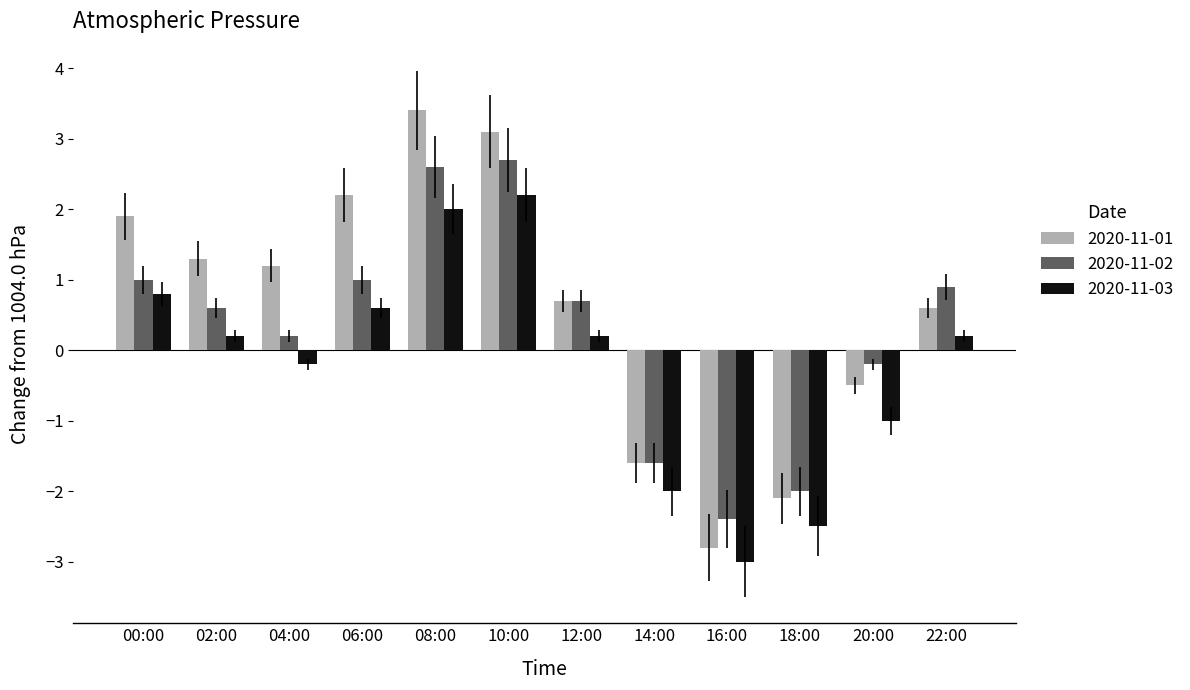

Is the value of 2020-11-03 at 00:00 greater than the value of 2020-11-02 at 08:00?

No